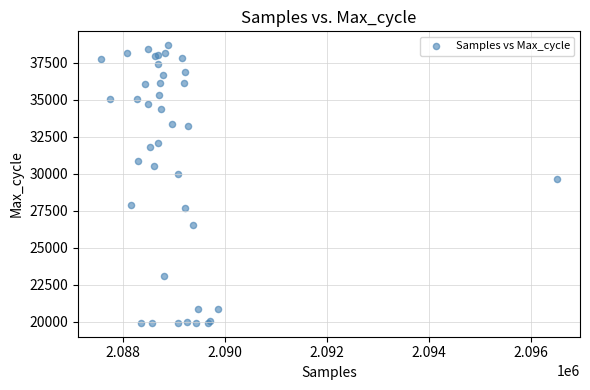

What Y value in the scatter plot is closest to 29302?

29645